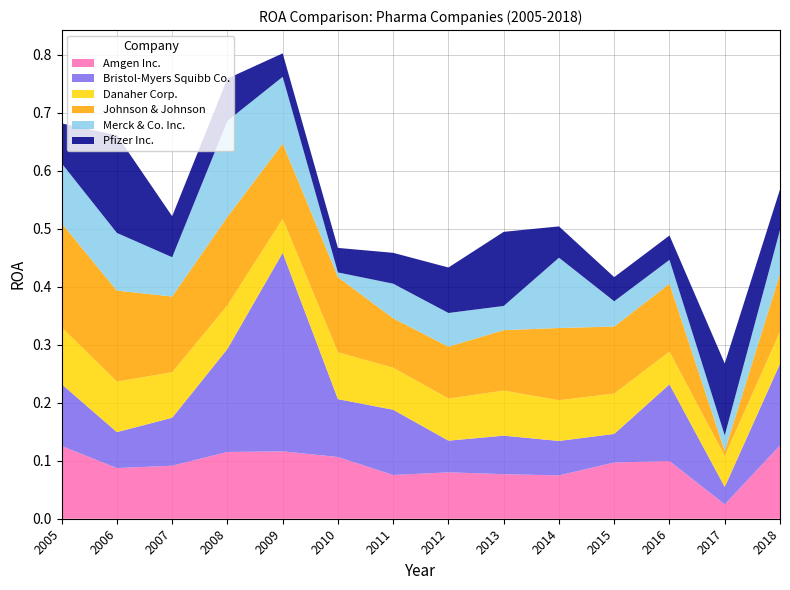

Reading left to right, extract all data points from this chart.

Amgen Inc.: 2005=0.1	2006=0.1	2007=0.1	2008=0.1	2009=0.1	2010=0.1	2011=0.1	2012=0.1	2013=0.1	2014=0.1	2015=0.1	2016=0.1	2017=0.0	2018=0.1
Bristol-Myers Squibb Co.: 2005=0.1	2006=0.1	2007=0.1	2008=0.2	2009=0.3	2010=0.1	2011=0.1	2012=0.1	2013=0.1	2014=0.1	2015=0.0	2016=0.1	2017=0.0	2018=0.1
Danaher Corp.: 2005=0.1	2006=0.1	2007=0.1	2008=0.1	2009=0.1	2010=0.1	2011=0.1	2012=0.1	2013=0.1	2014=0.1	2015=0.1	2016=0.1	2017=0.1	2018=0.1
Johnson & Johnson: 2005=0.2	2006=0.2	2007=0.1	2008=0.2	2009=0.1	2010=0.1	2011=0.1	2012=0.1	2013=0.1	2014=0.1	2015=0.1	2016=0.1	2017=0.0	2018=0.1
Merck & Co. Inc.: 2005=0.1	2006=0.1	2007=0.1	2008=0.2	2009=0.1	2010=0.0	2011=0.1	2012=0.1	2013=0.0	2014=0.1	2015=0.0	2016=0.0	2017=0.0	2018=0.1
Pfizer Inc.: 2005=0.1	2006=0.2	2007=0.1	2008=0.1	2009=0.0	2010=0.0	2011=0.1	2012=0.1	2013=0.1	2014=0.1	2015=0.0	2016=0.0	2017=0.1	2018=0.1